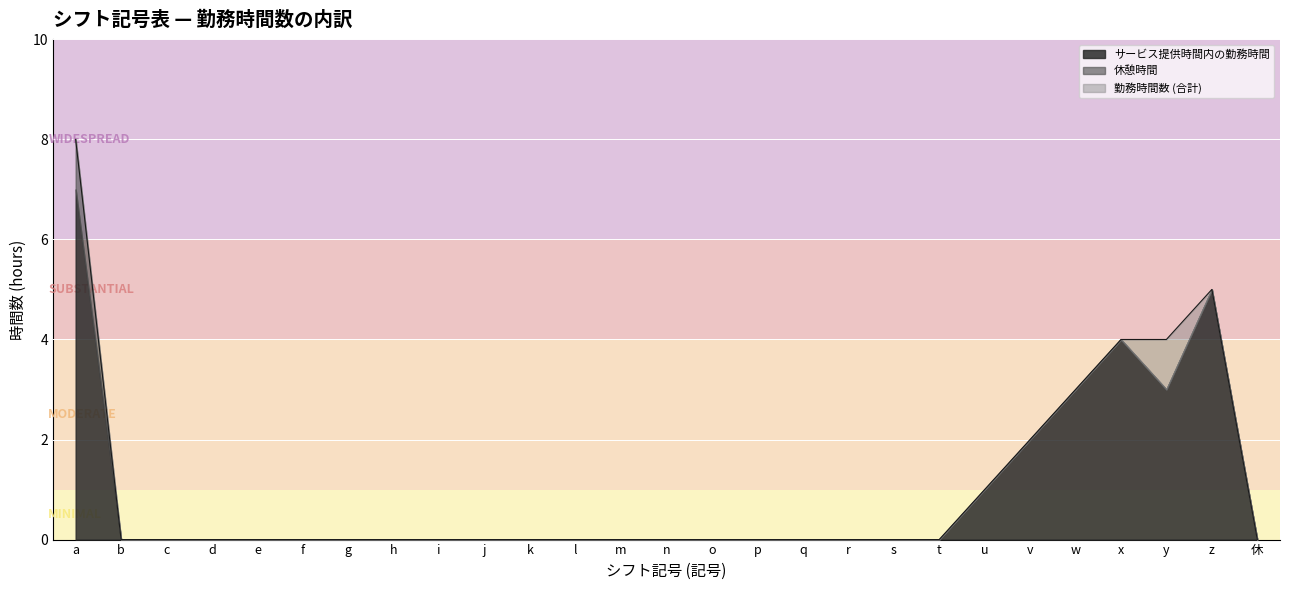

What is the highest value of the 勤務時間数 series?

8